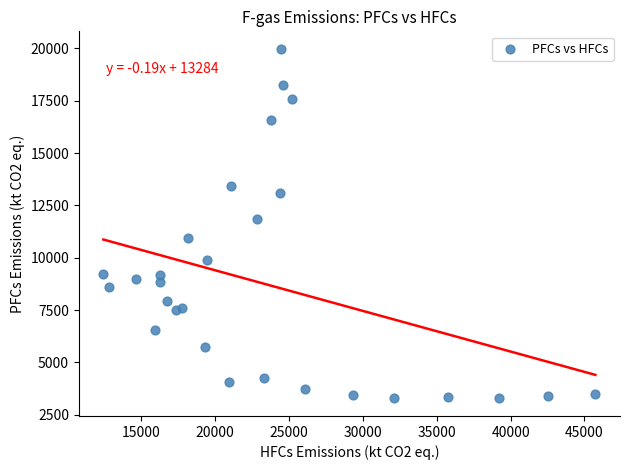

What Y value in the scatter plot is closest to 11632?

11873.1